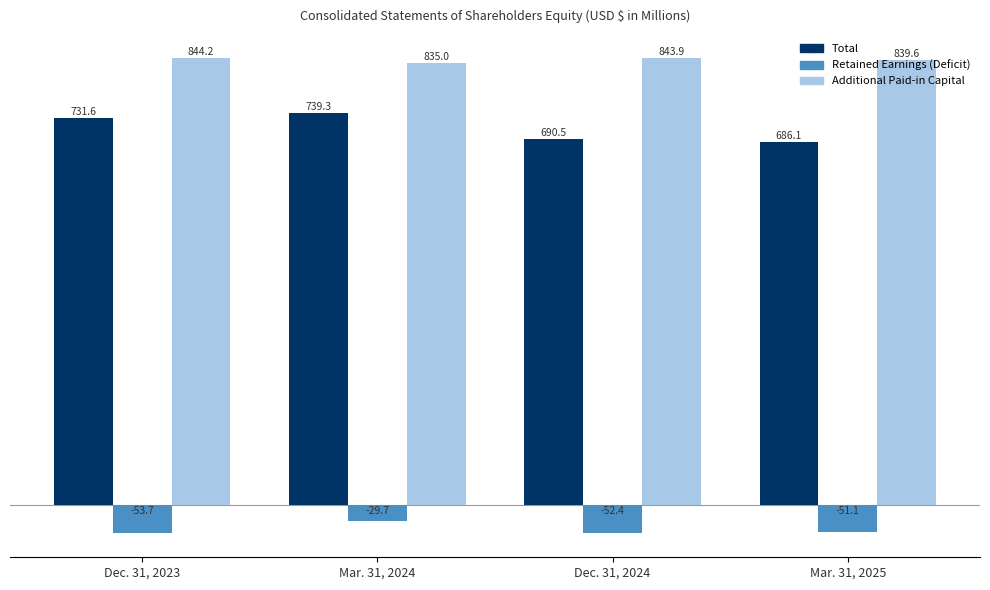

Reading left to right, extract all data points from this chart.

Total: 731.6	739.3	690.5	686.1
Retained Earnings (Deficit): -53.7	-29.7	-52.4	-51.1
Additional Paid-in Capital: 844.2	835.0	843.9	839.6